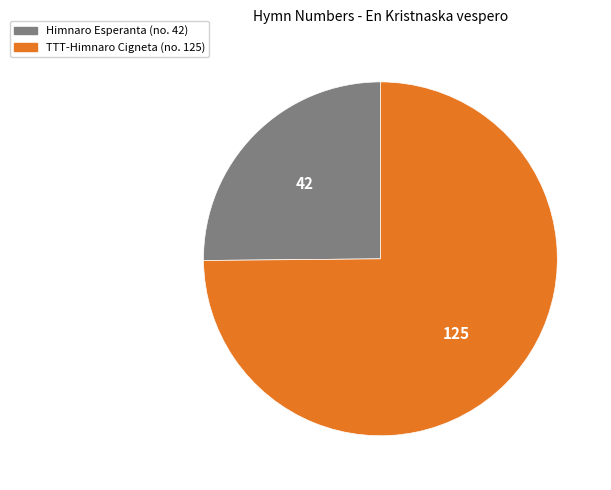

True or false: Himnaro Esperanta (no. 42) accounts for 12% of the total.

False